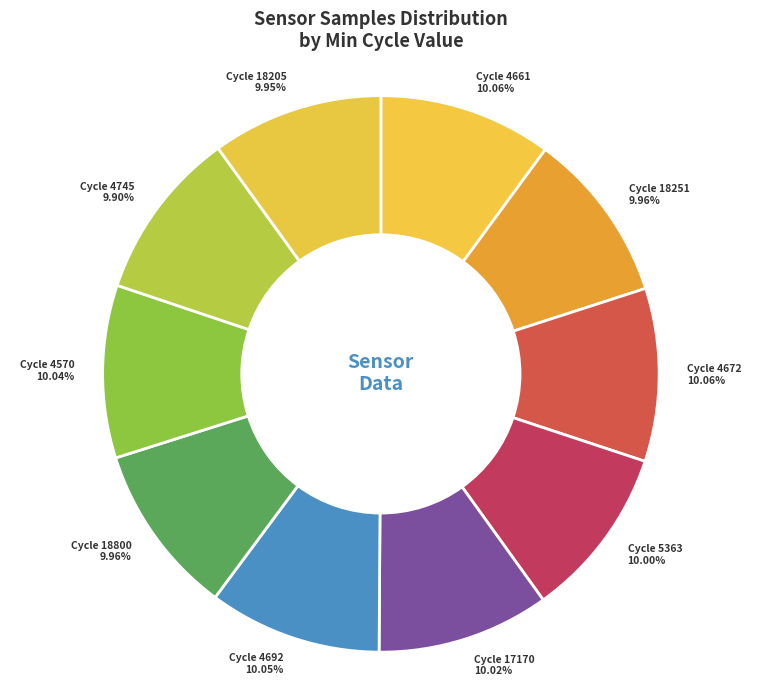

Rank the categories by value from highest to lowest.

4661, 4672, 4692, 4570, 17170, 5363, 18800, 18251, 18205, 4745